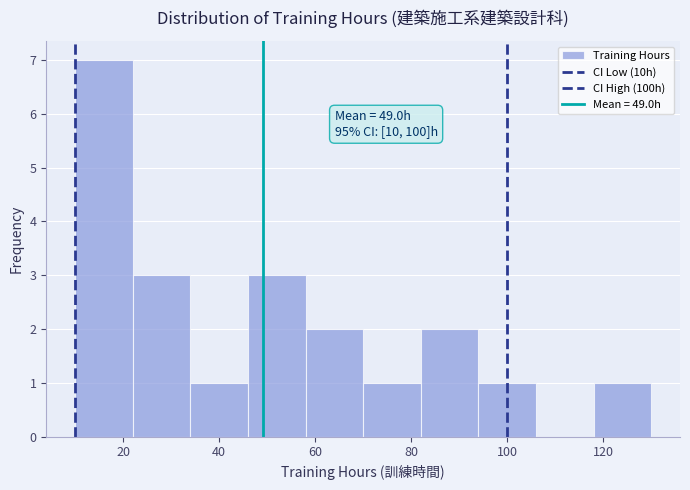

Over which range of the x-axis is the bar tallest?

10 to 22